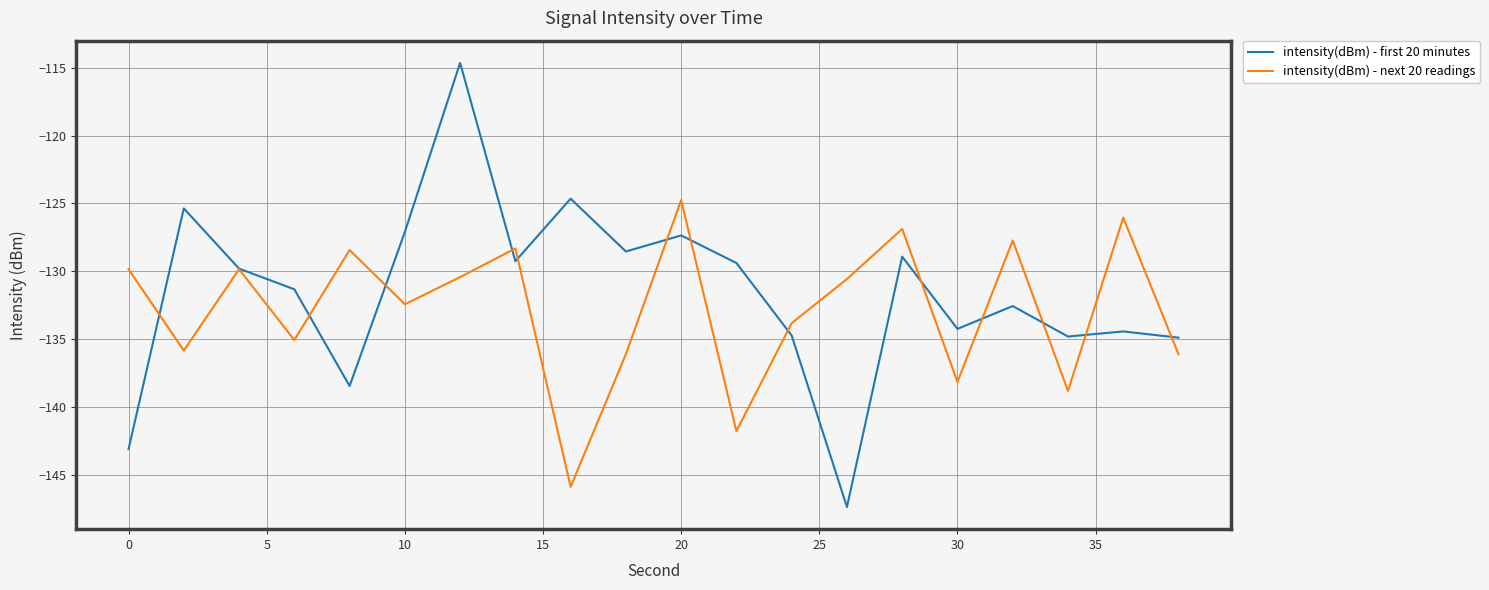

Rank the series by their maximum value, from highest to lowest.

intensity(dBm) - first 20 minutes, intensity(dBm) - next 20 readings